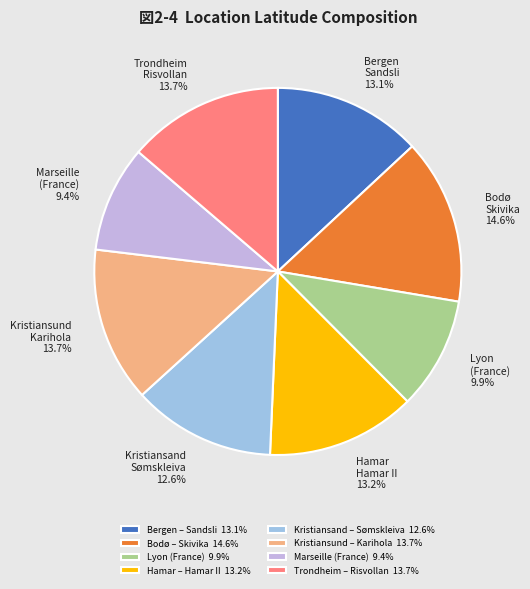

To the nearest percent, what is the difference between the largest and smallest slice percentages?

5%